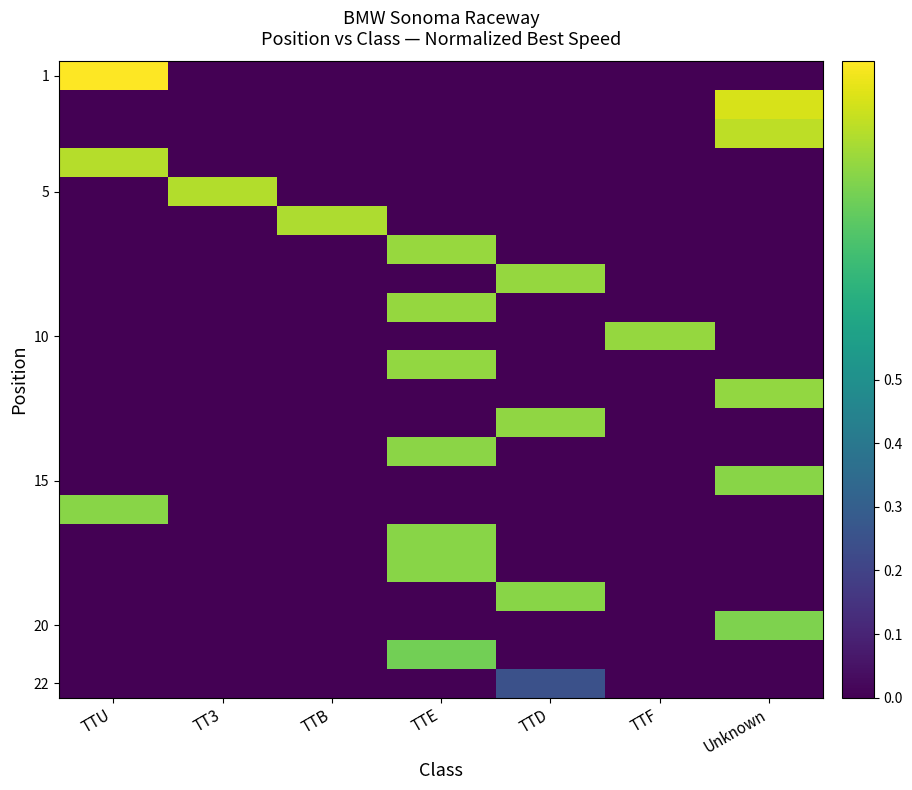

What is the total value across all series at TT3?

0.9